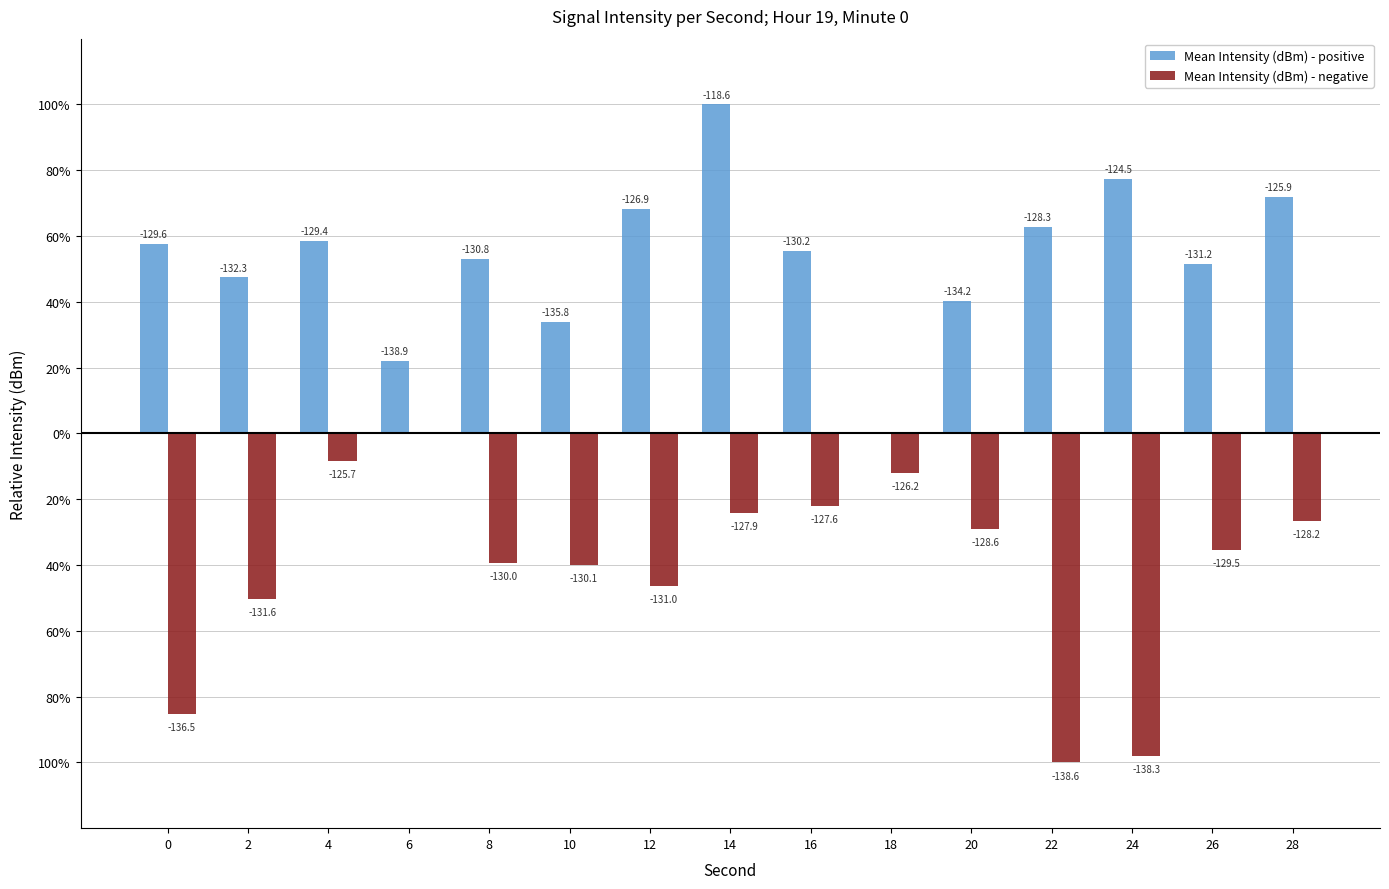

What are all the series names shown in the legend?

Mean Intensity (dBm) - positive, Mean Intensity (dBm) - negative